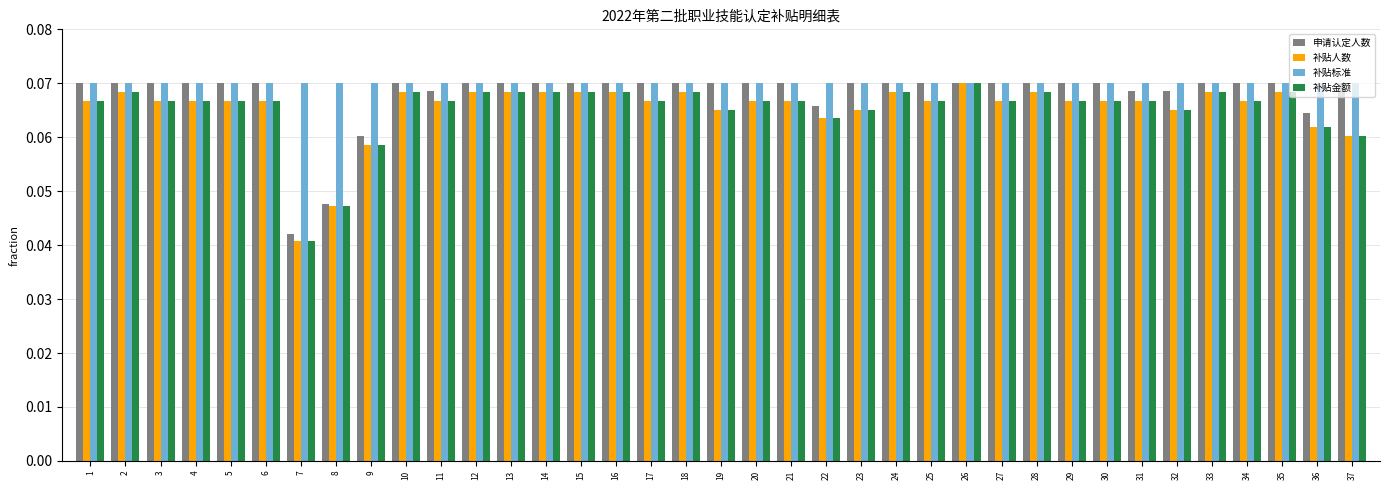

Does the chart contain any negative values?

No